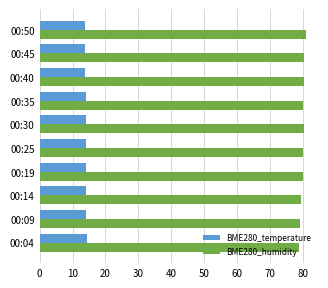

List the series in order of their overall mean, highest first.

BME280_humidity, BME280_temperature